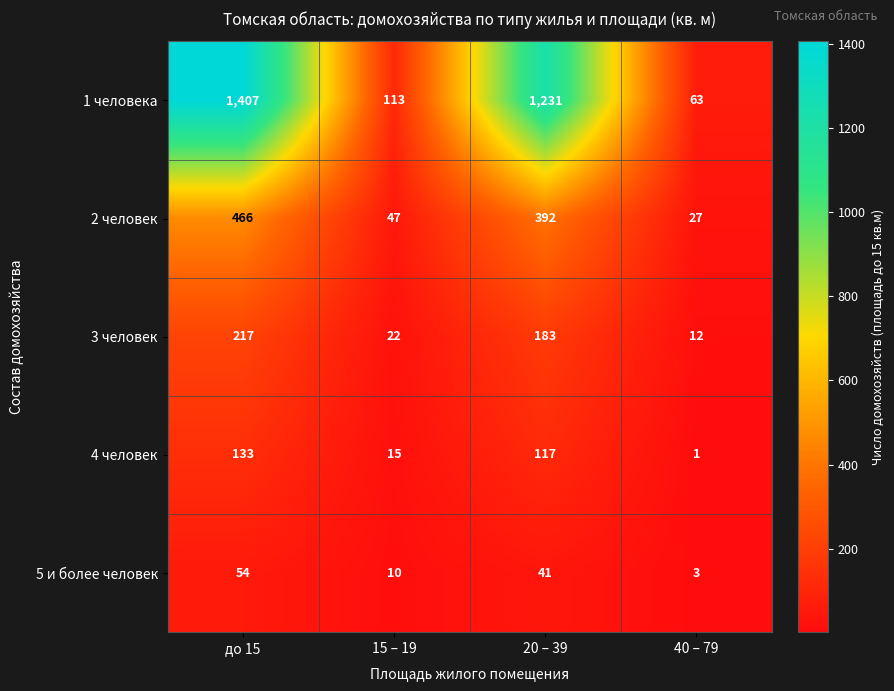

Between 15 – 19 and 40 – 79, which series saw the biggest shift?

1 человека